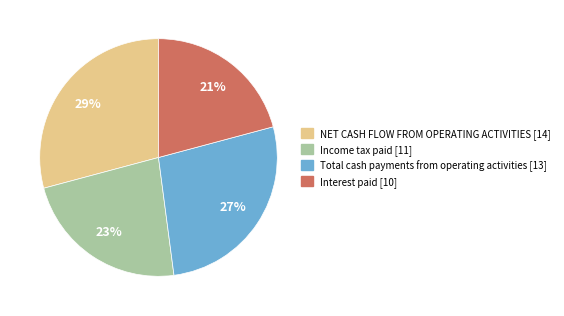

The NET CASH FLOW FROM OPERATING ACTIVITIES slice represents 29% of the pie. True or false?

True